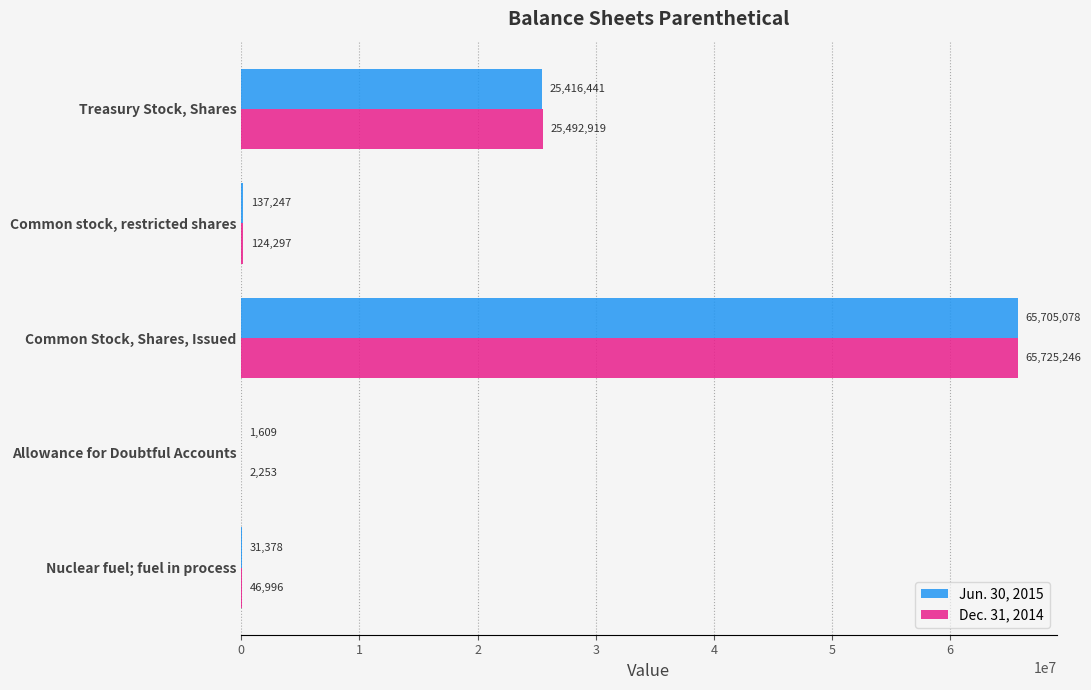

What is the average value of the Dec. 31, 2014 series?

18278342